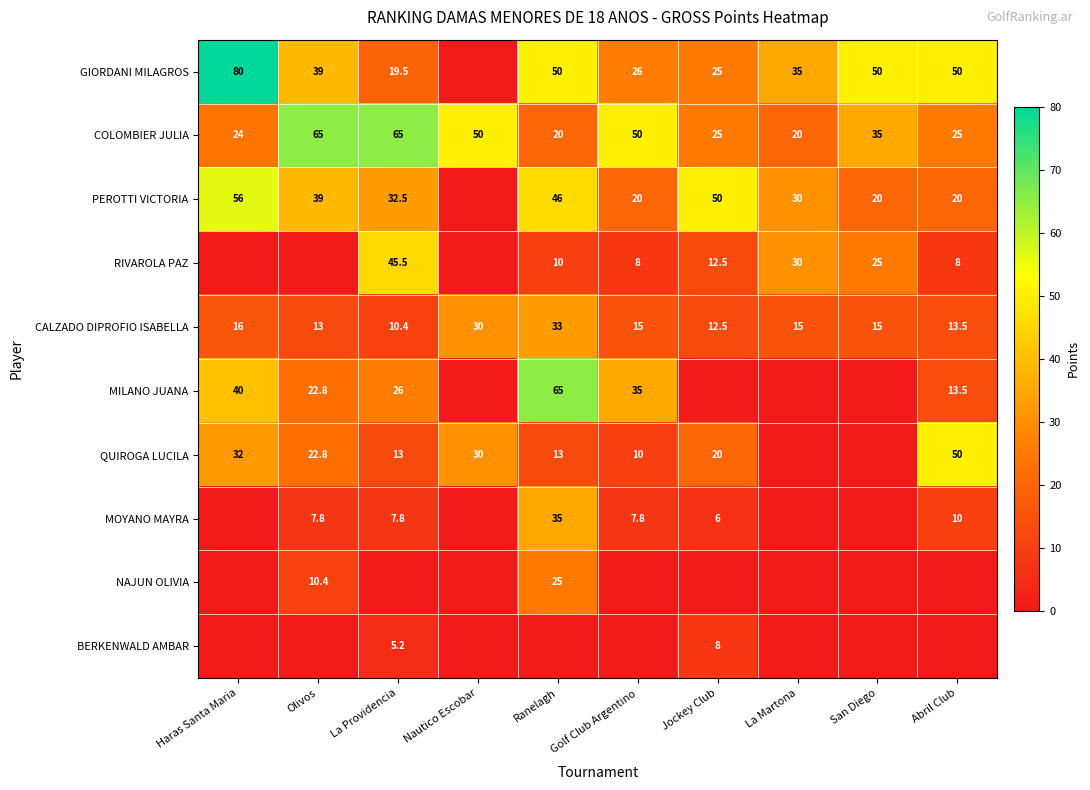

What is the approximate value of COLOMBIER JULIA at La Providencia?

65.0